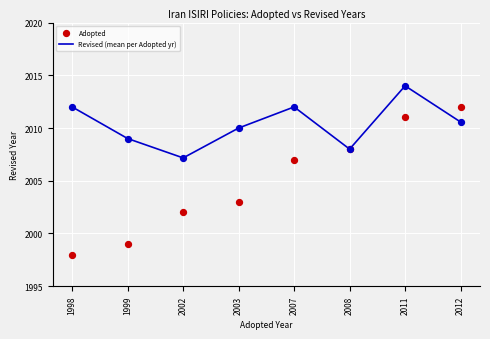

What is the total value across all series at 2008?

4016.0